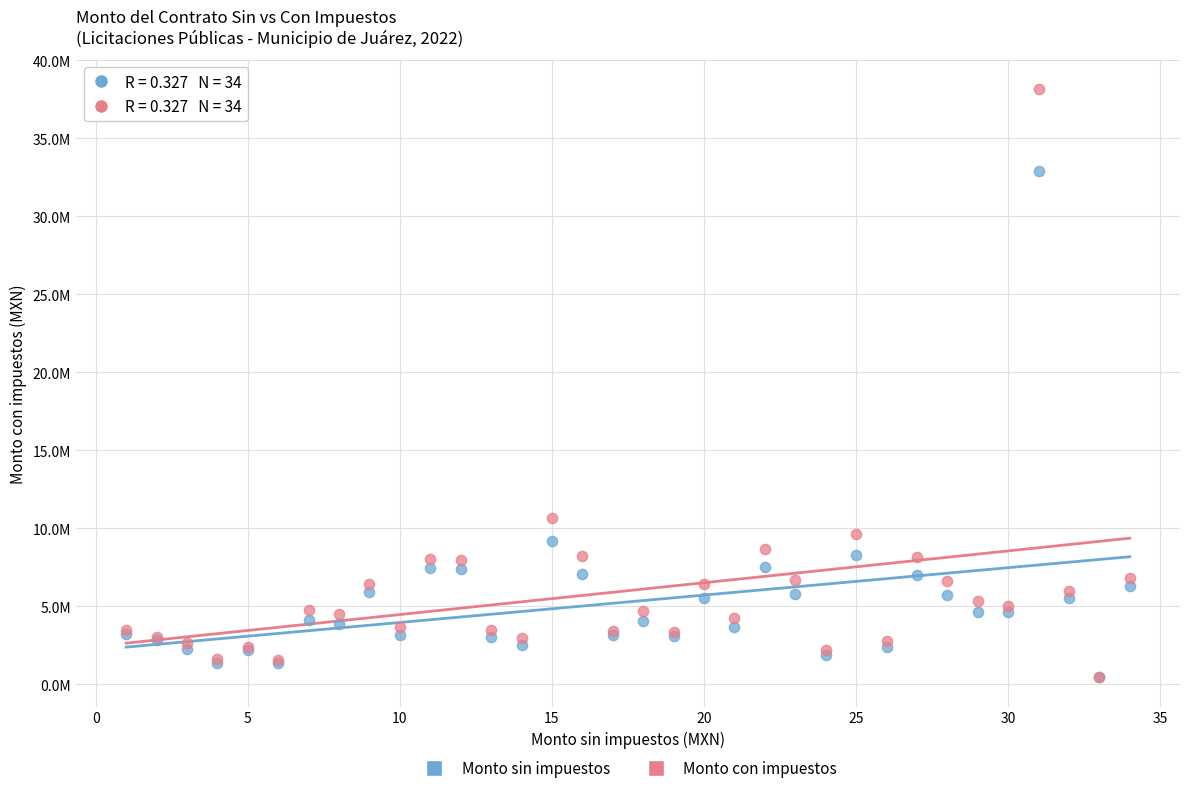

What are all the series names shown in the legend?

Monto sin impuestos, Monto con impuestos